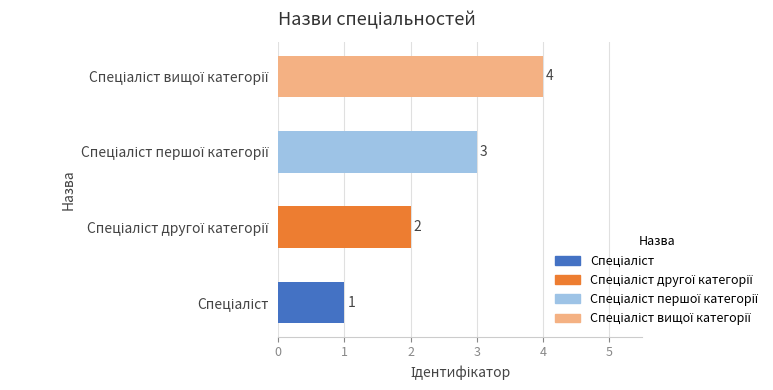

What is the sum of all values?

10